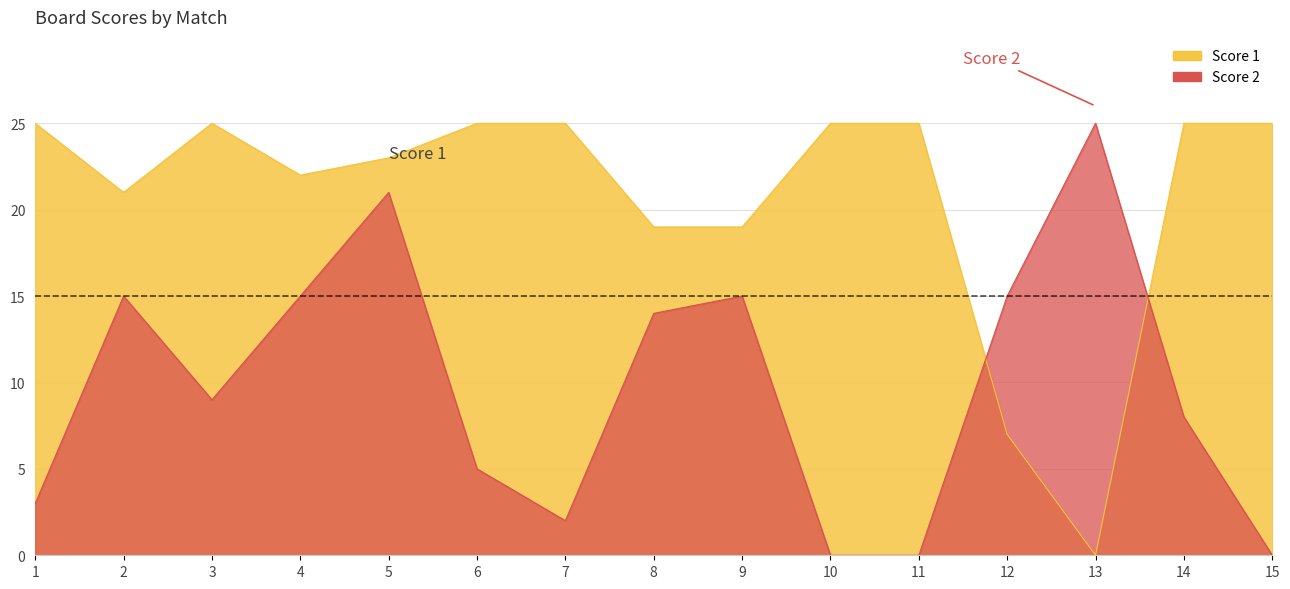

At 4, list the series in order from largest to smallest.

Score 1, Score 2